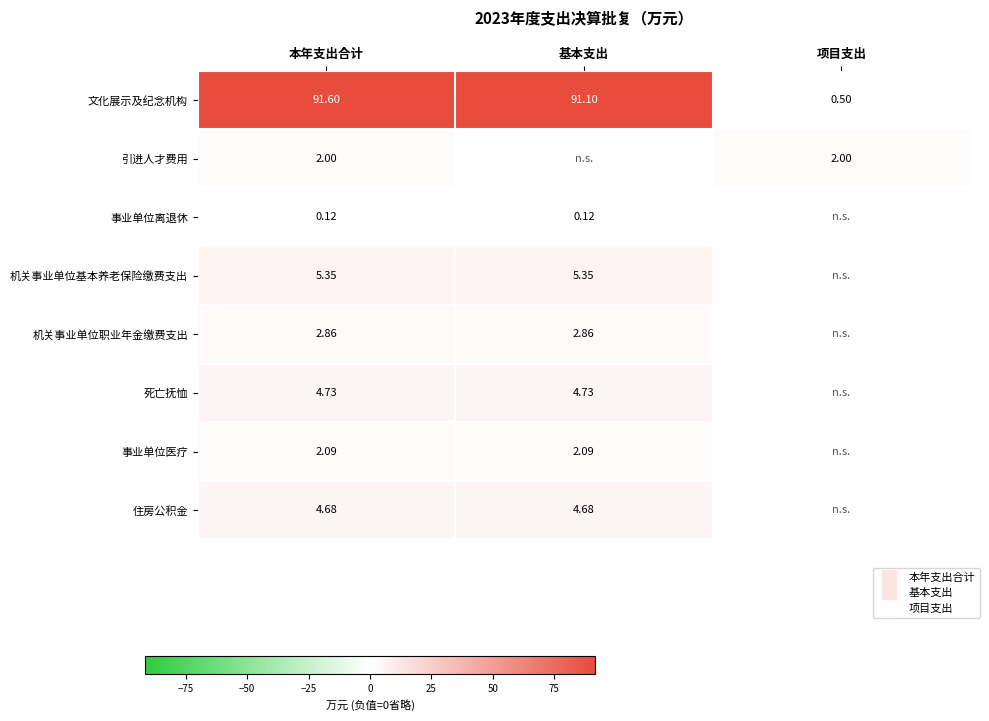

Which label corresponds to the smallest value in the chart?

基本支出